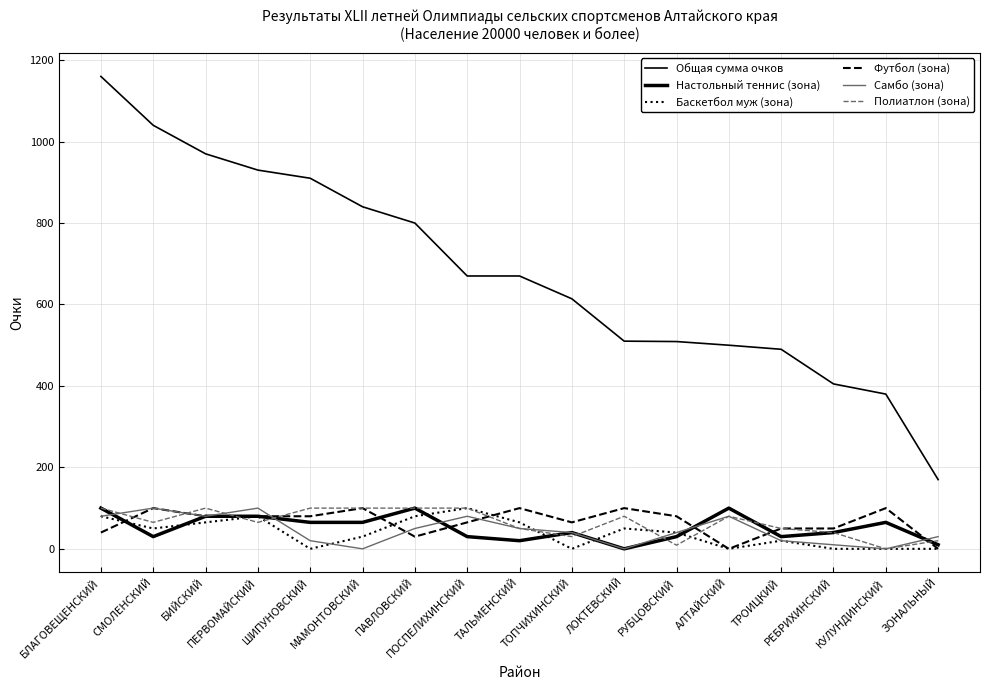

How many lines are shown in the chart?

6